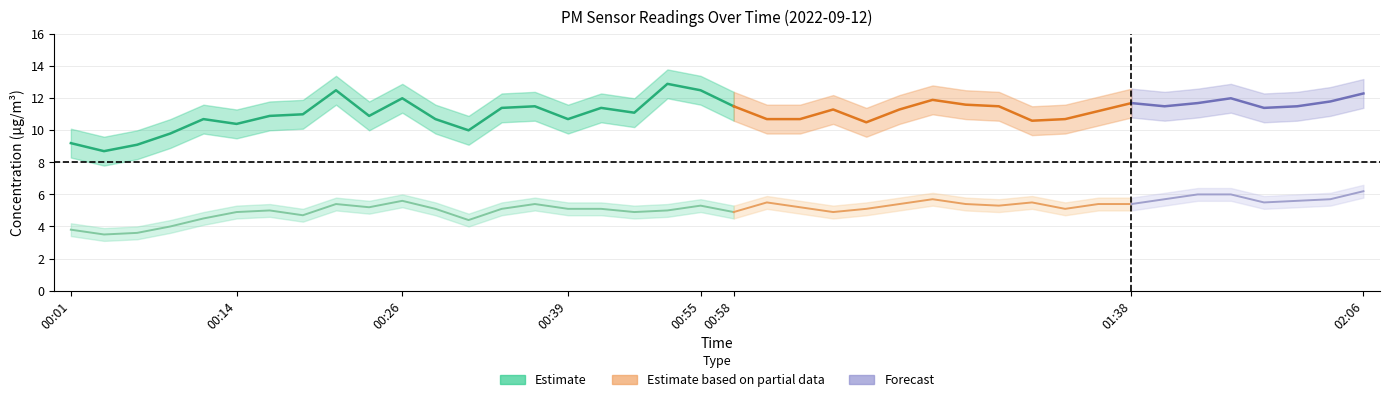

Does the chart display data point markers on the line(s)?

No